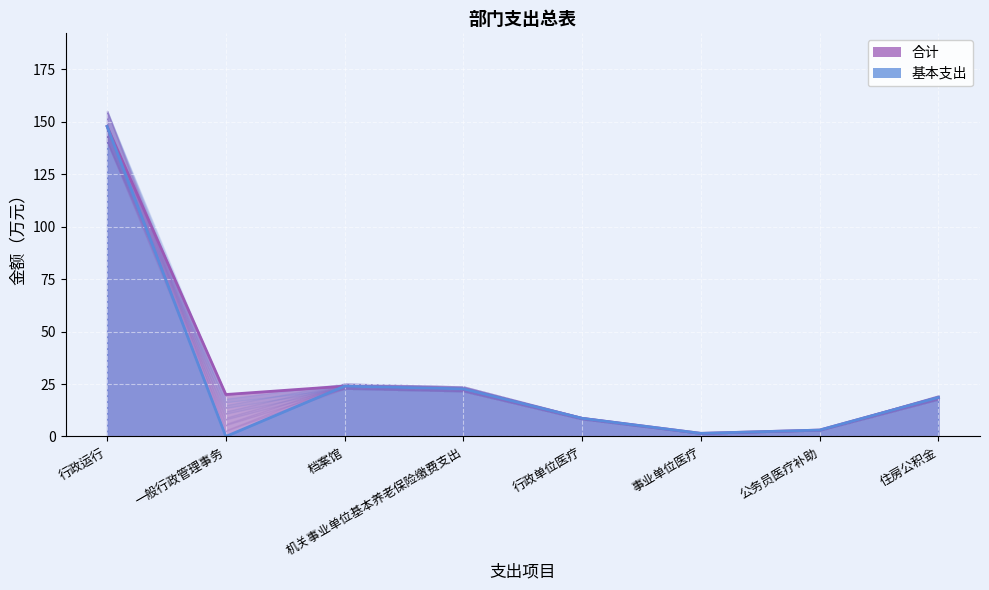

What is the sum of the 基本支出 values at 公务员医疗补助 and 住房公积金?

21.7